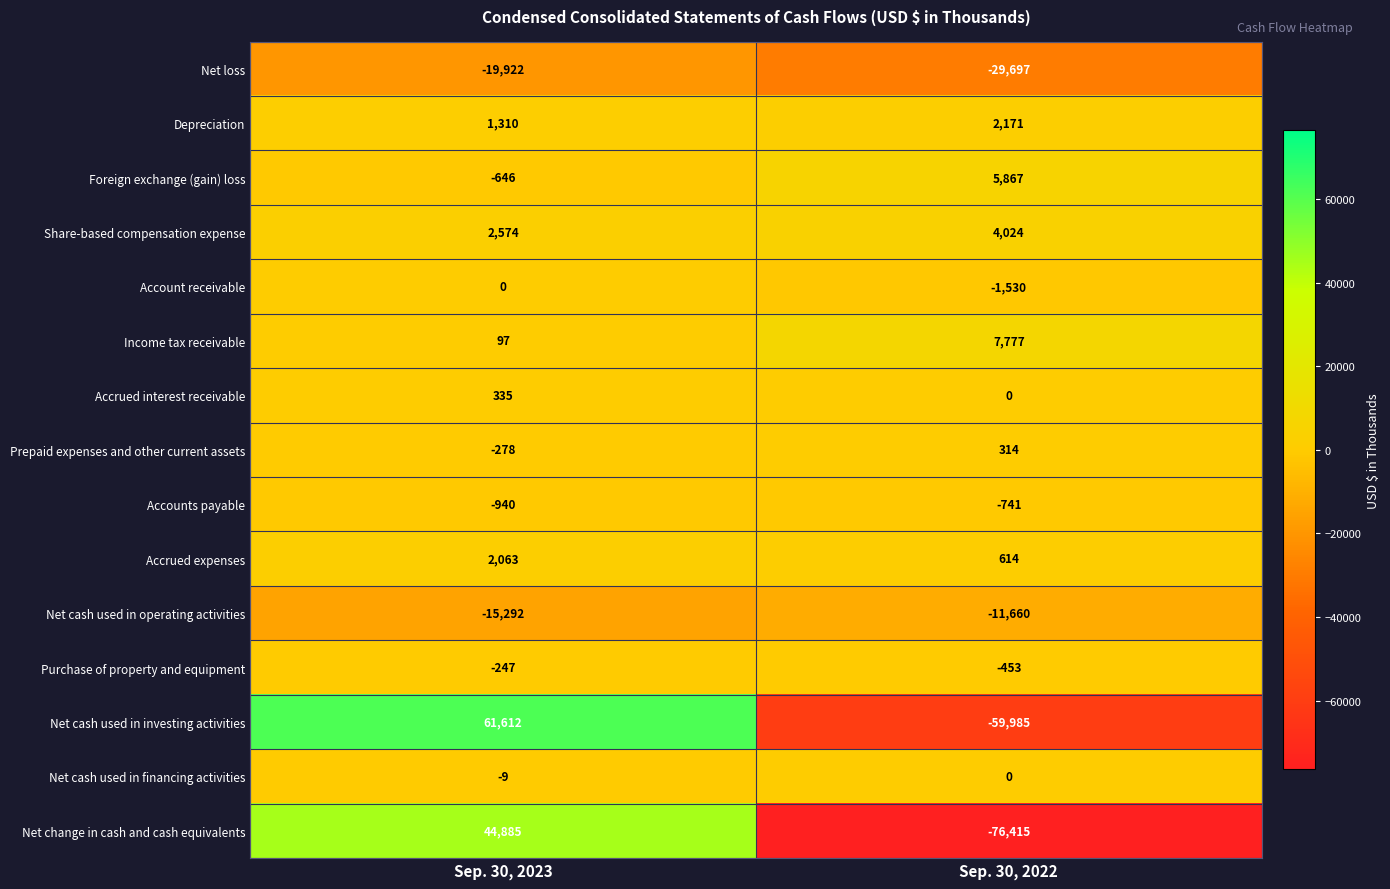

List the labels in order of Income tax receivable value, largest first.

Sep. 30, 2022, Sep. 30, 2023